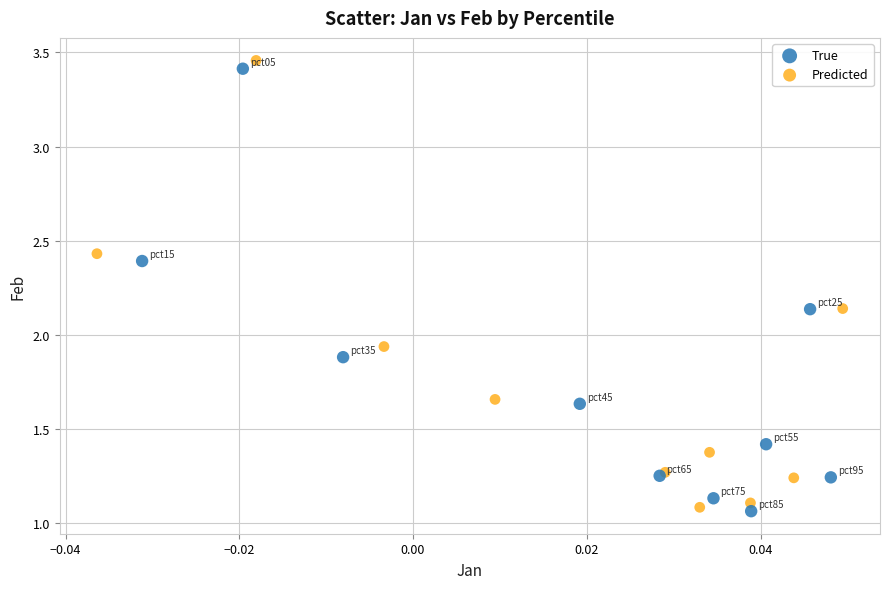

What are all the series names shown in the legend?

True, Predicted